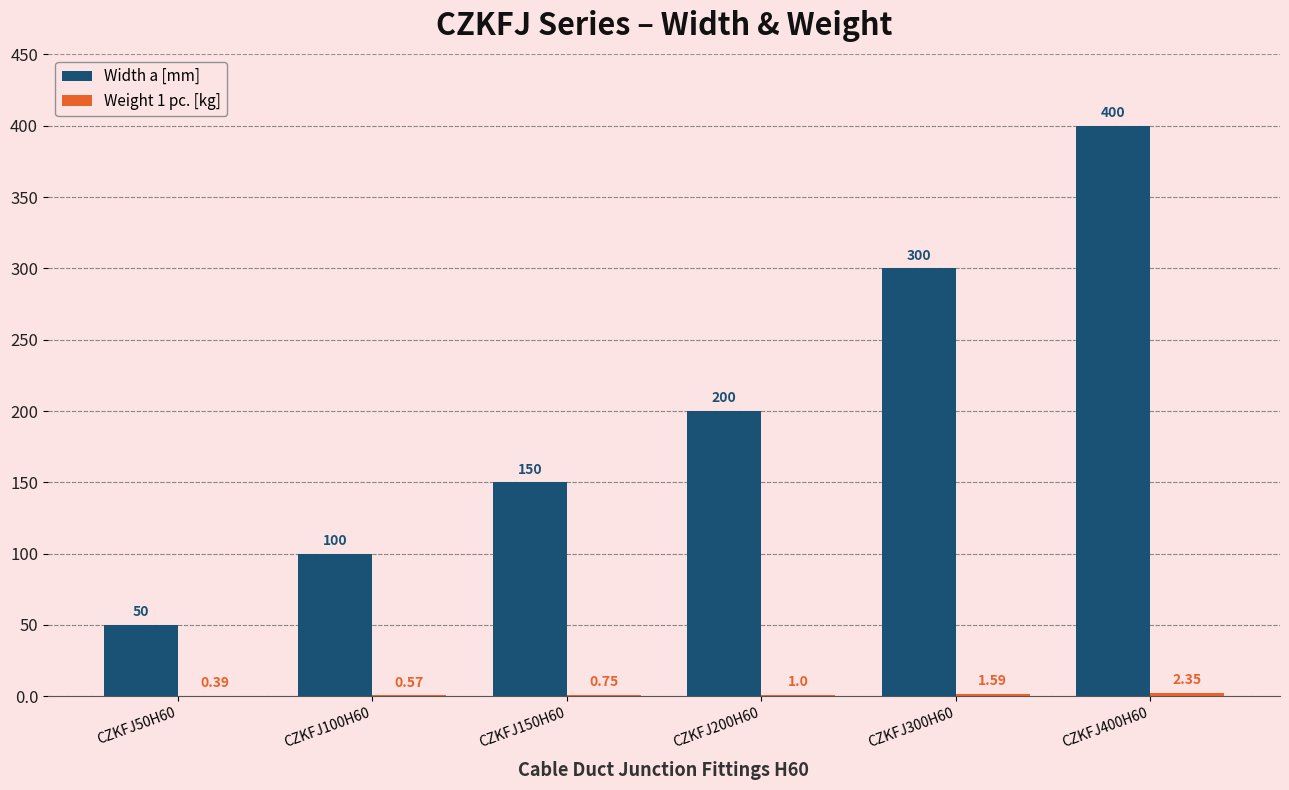

Between CZKFJ50H60 and CZKFJ300H60, which series saw the biggest shift?

Width a [mm]